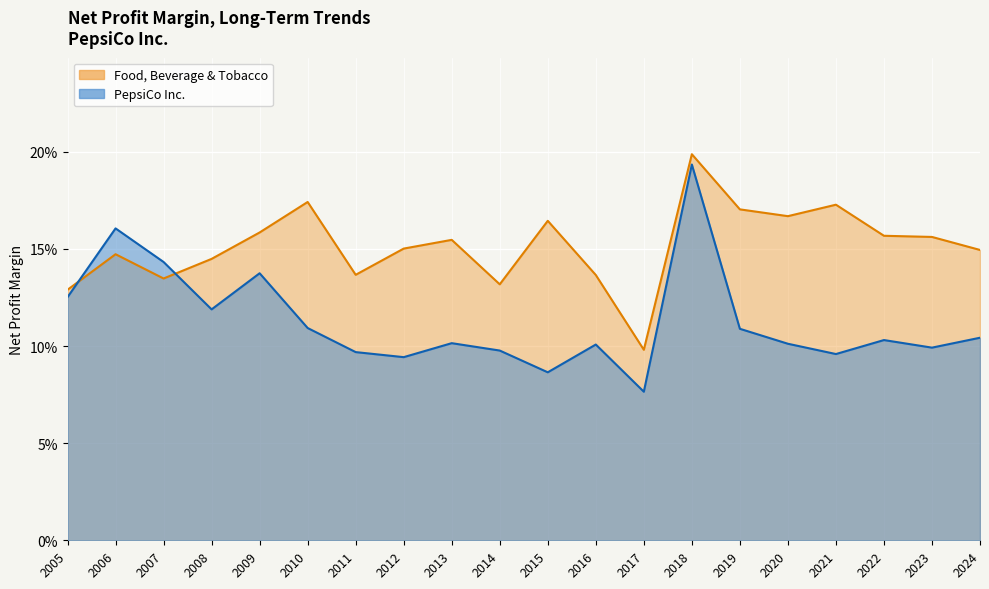

Reading left to right, transcribe all the data shown in this chart.

PepsiCo Inc.: 0.1	0.1	0.1	0.1	0.1	0.1	0.2	0.1	0.1	0.1	0.1	0.1	0.1	0.1	0.1	0.1	0.1	0.1	0.2	0.1
Food, Beverage & Tobacco: 0.1	0.2	0.2	0.2	0.2	0.2	0.2	0.1	0.1	0.2	0.1	0.2	0.2	0.1	0.2	0.2	0.1	0.1	0.1	0.1